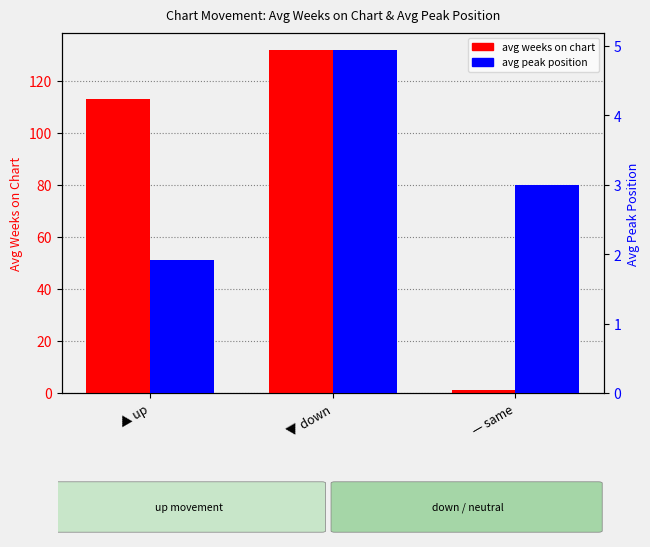

Reading left to right, list all the values displayed in this chart.

avg weeks on chart: ▲ up=112.9	▼ down=131.8	— same=1.0
avg peak position: ▲ up=1.9	▼ down=4.9	— same=3.0